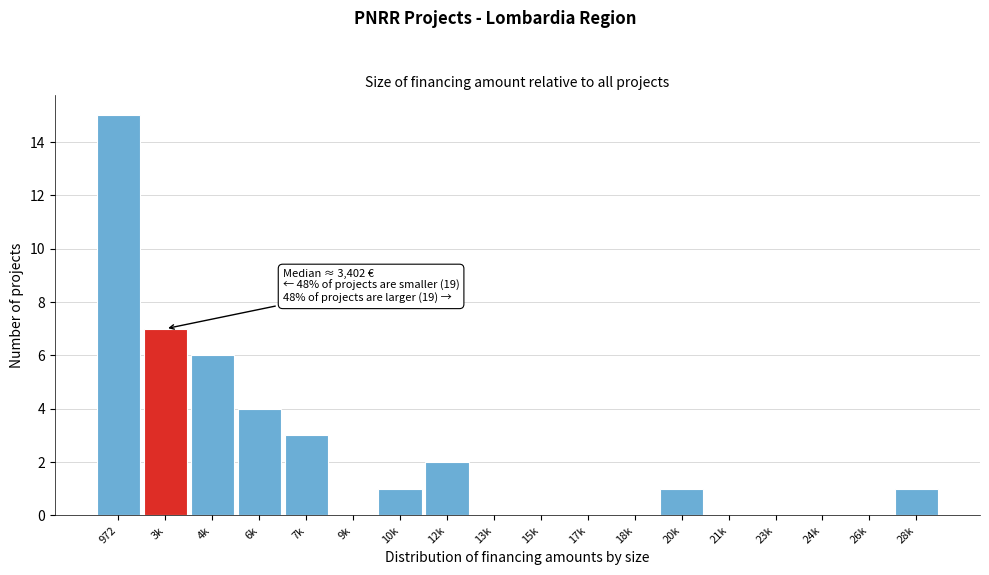

Reading left to right, list all the values displayed in this chart.

972=15	3k=7	4k=6	6k=4	7k=3	9k=0	10k=1	12k=2	13k=0	15k=0	17k=0	18k=0	20k=1	21k=0	23k=0	24k=0	26k=0	28k=1